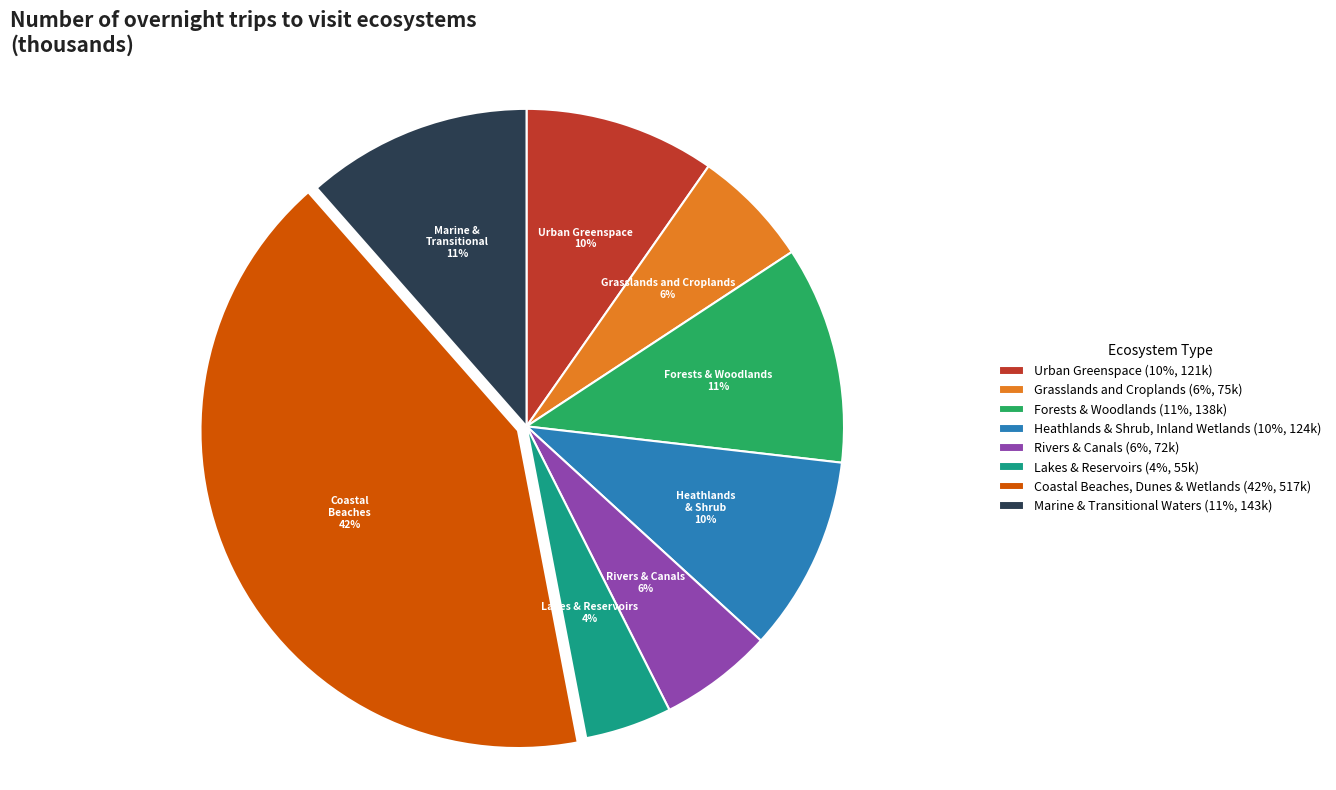

Which slice is the smallest?

Lakes & Reservoirs